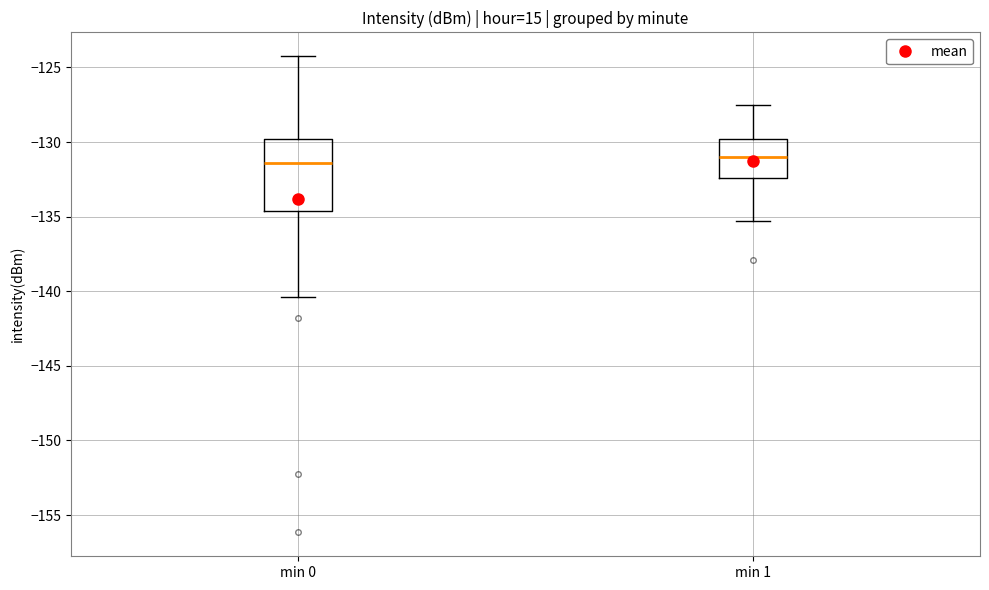

Where does the lower whisker of the box for min 0 end on the y-axis? The values are not printed on the chart, so give them approximately, as read against the axis.

-140.5